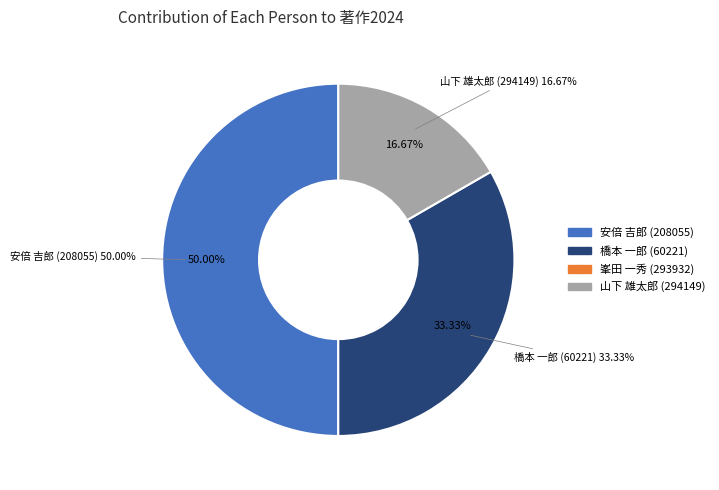

Which slice is the smallest?

峯田 一秀 (293932)